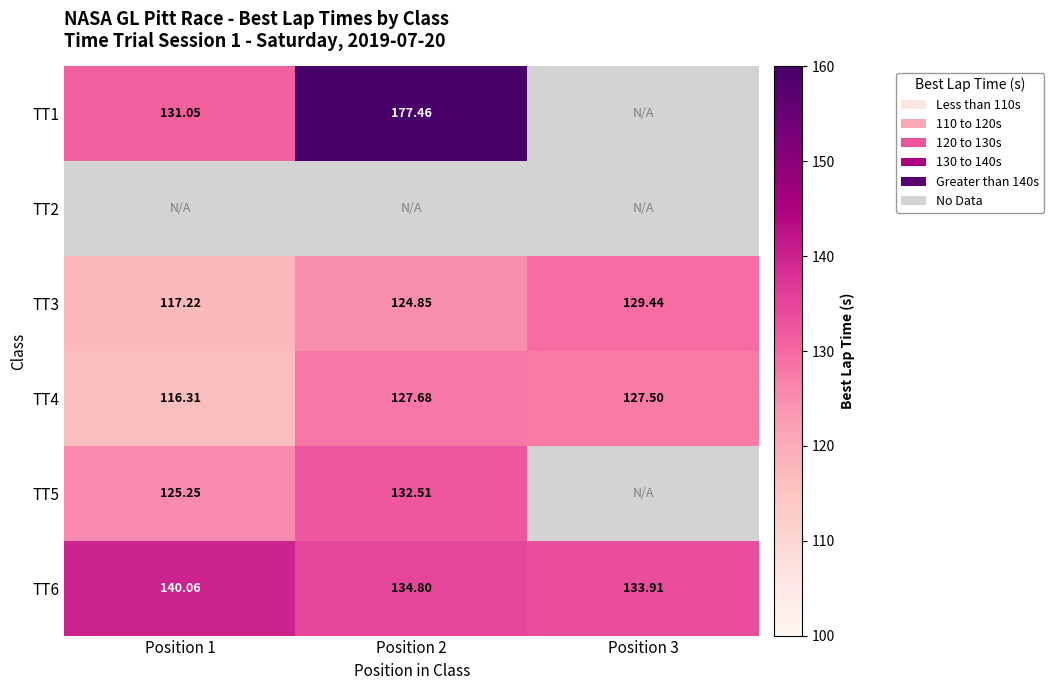

Which label corresponds to the smallest value in the chart?

Position 1